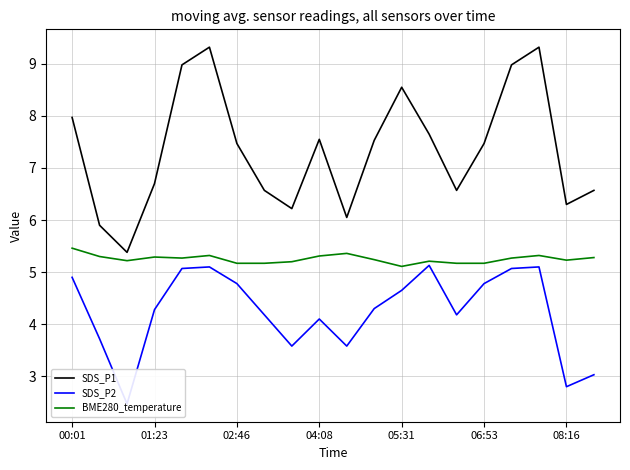

True or false: BME280_temperature has a value of 8.9 at 00:01.

False